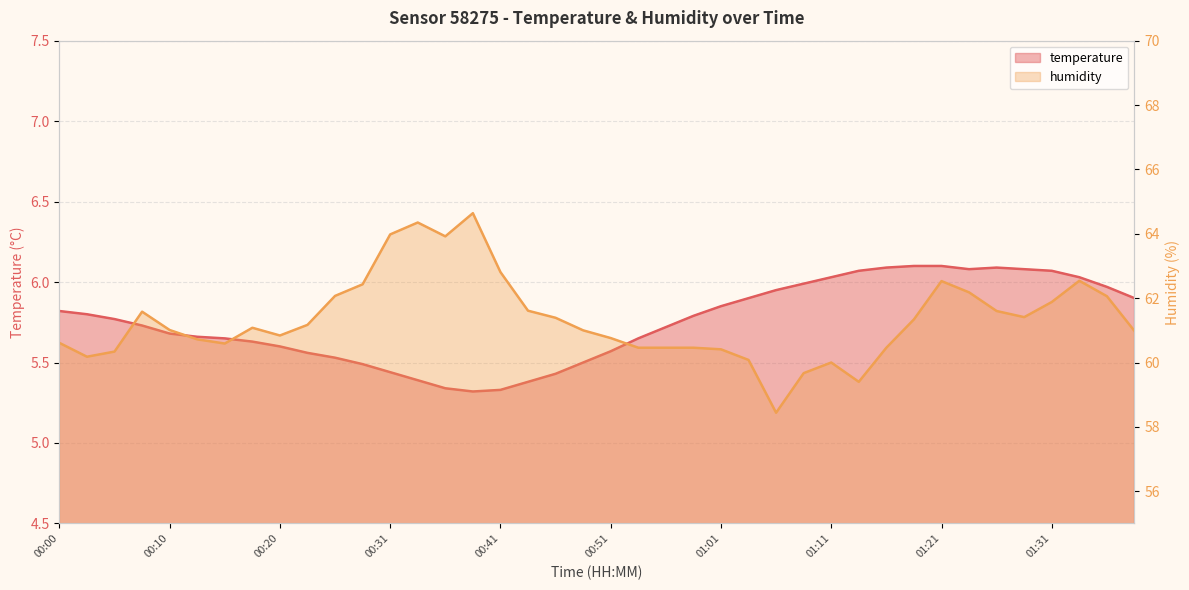

Is it true that temperature equals 5.5 at 00:26?

True